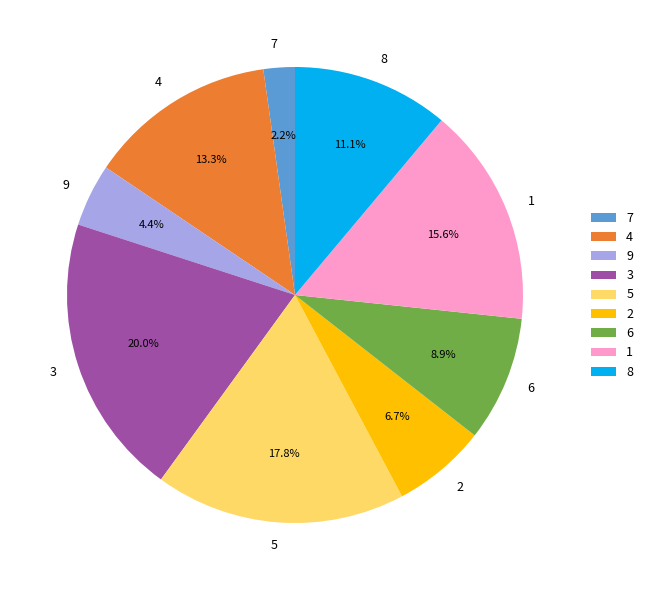

To the nearest percent, what is the difference between the 1 and 5 slice percentages?

2%